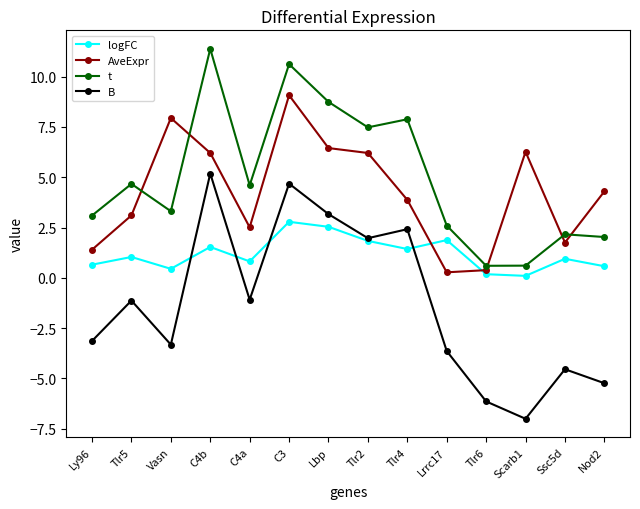

At how many categories does at least one series exceed -5?

14